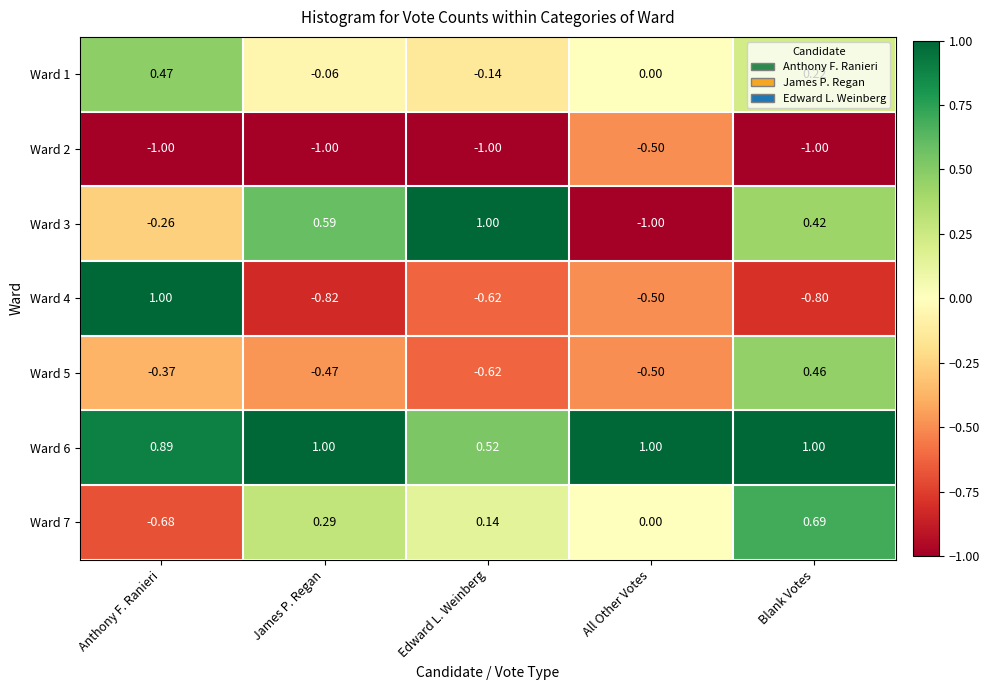

At which category is the sum across all series the highest?

Blank Votes